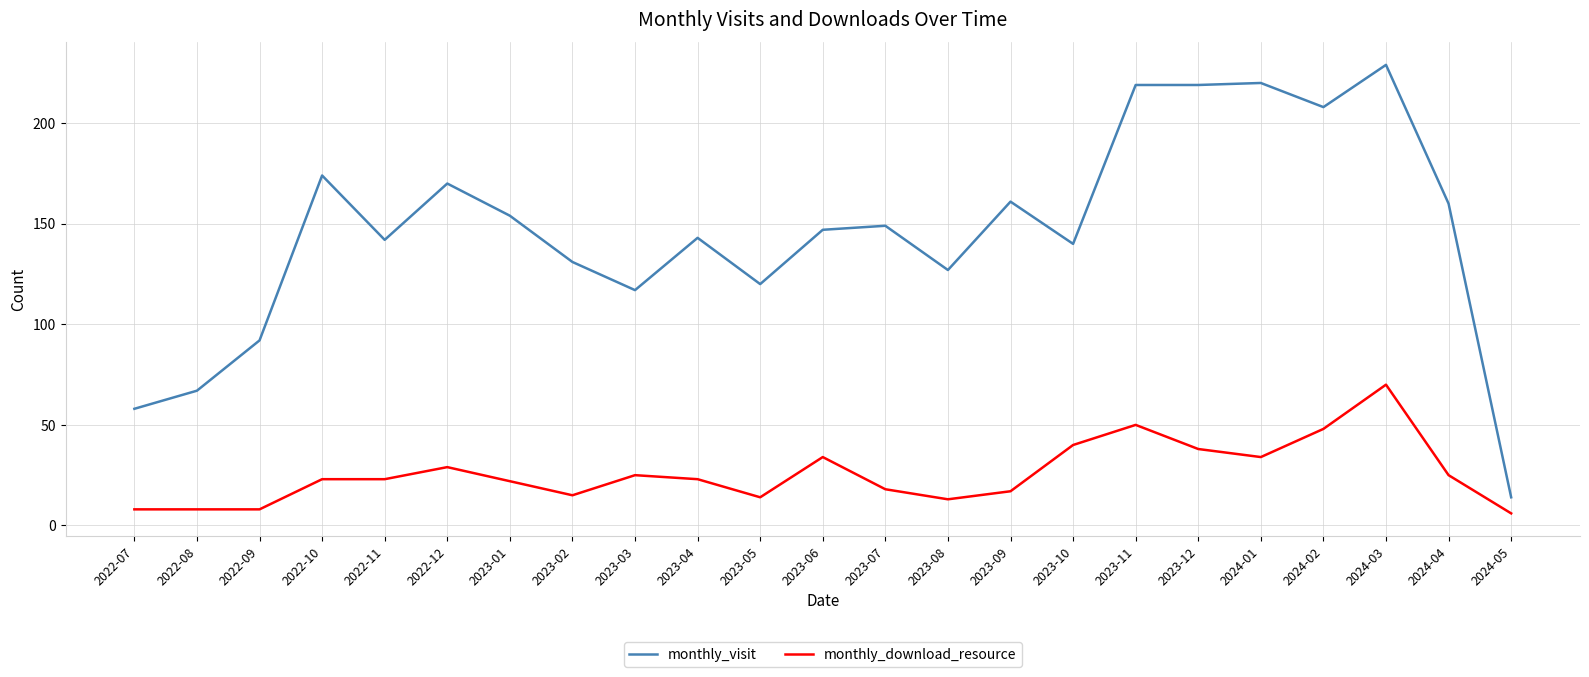

True or false: monthly_visit and monthly_download_resource intersect in this chart.

False